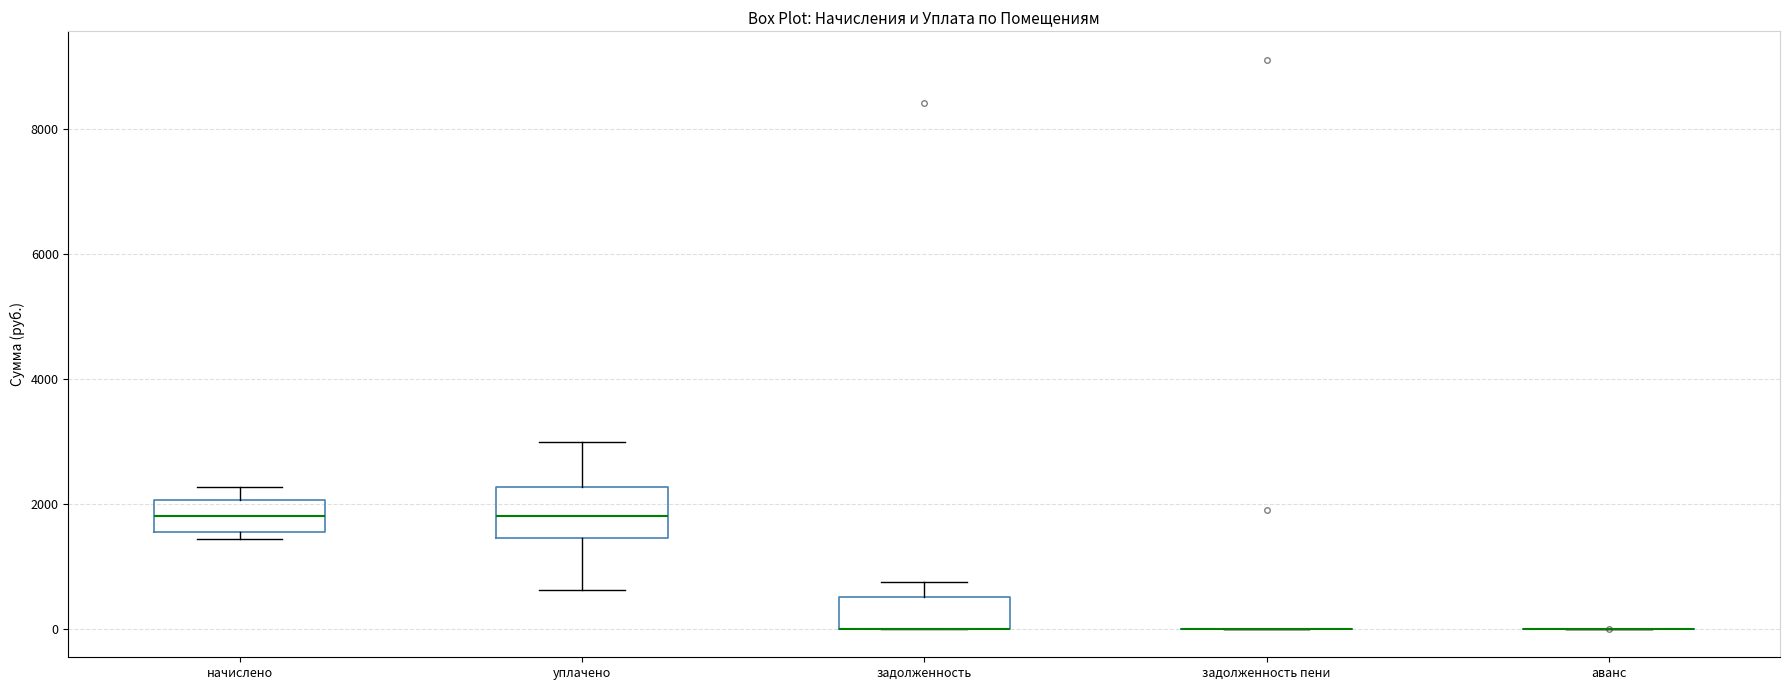

Reading left to right, read every box against the y-axis: the position of its median line, the range the box covers, and the ends of its whiskers. The values are not printed on the chart, so give them approximately, as read against the axis.

начислено: median 1800, box 1600 to 2000, whiskers 1400 to 2200
уплачено: median 1800, box 1400 to 2200, whiskers 600 to 3000
задолженность: median 0 (drawn on the box's lower edge), box 0 to 600, whiskers 0 to 800
задолженность пени: box collapsed to a line at 0, whiskers 0 to 0
аванс: box collapsed to a line at 0, whiskers 0 to 0